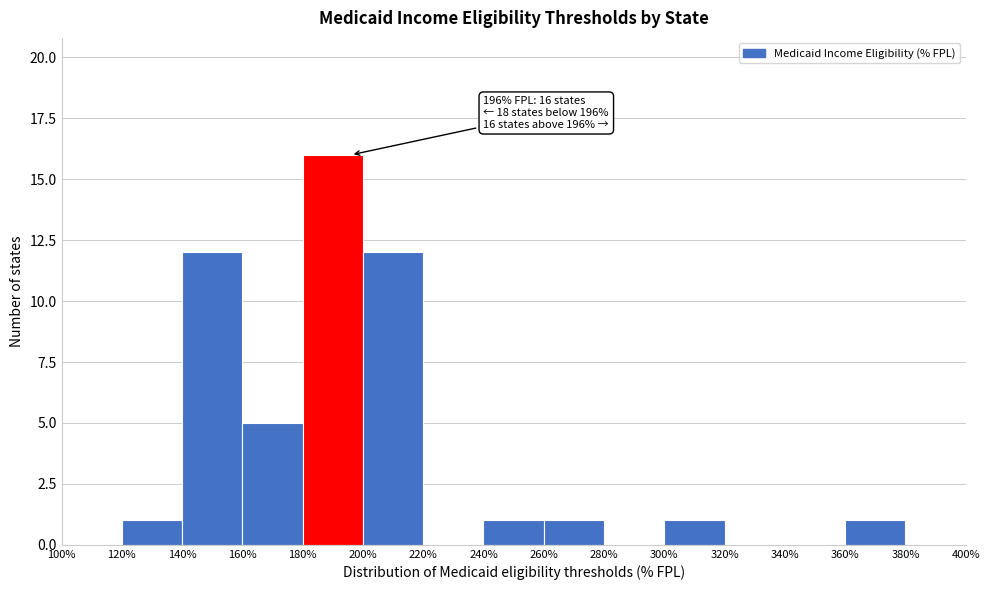

Which range on the x-axis has the tallest bar?

180% to 200%